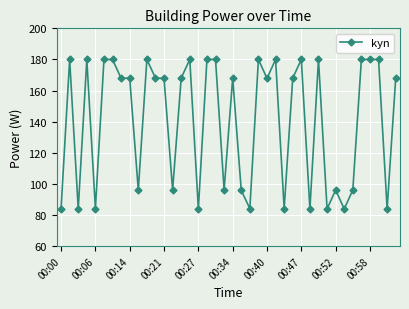

What is the value of the 4th point from the left?

180.0